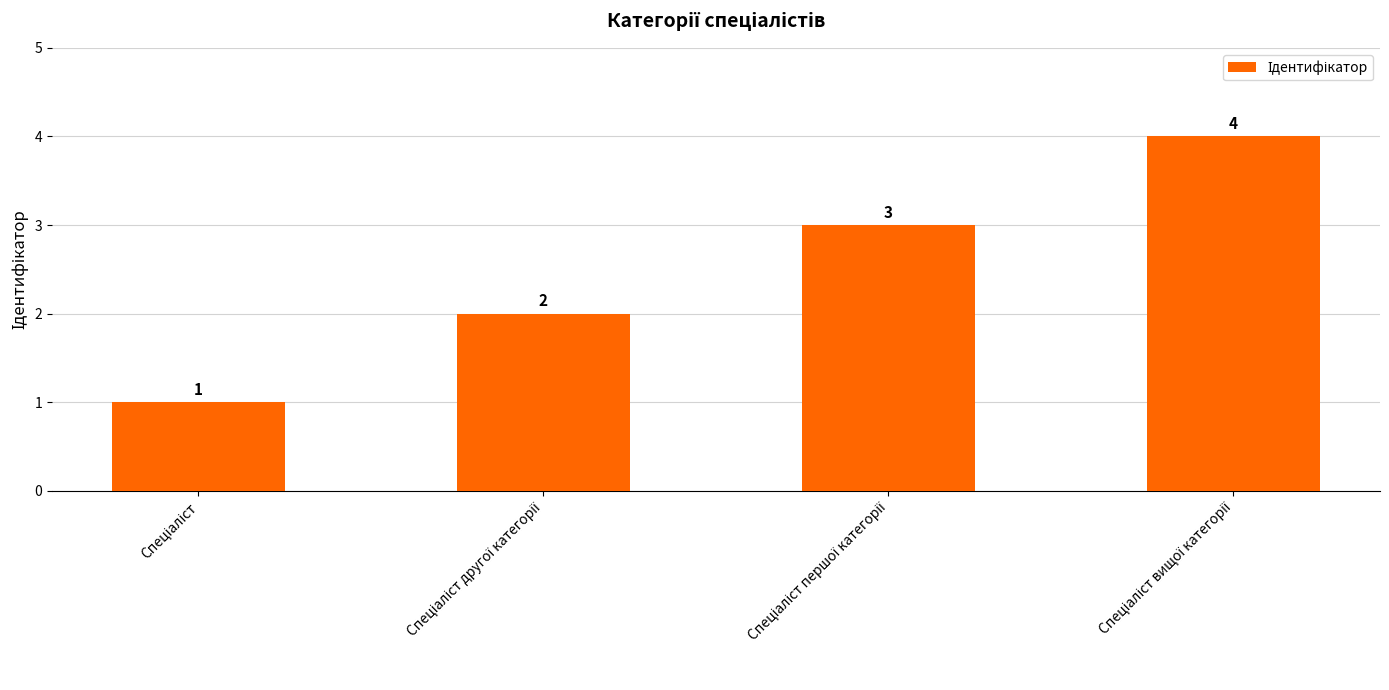

What is the value of the 4th bar from the left?

4